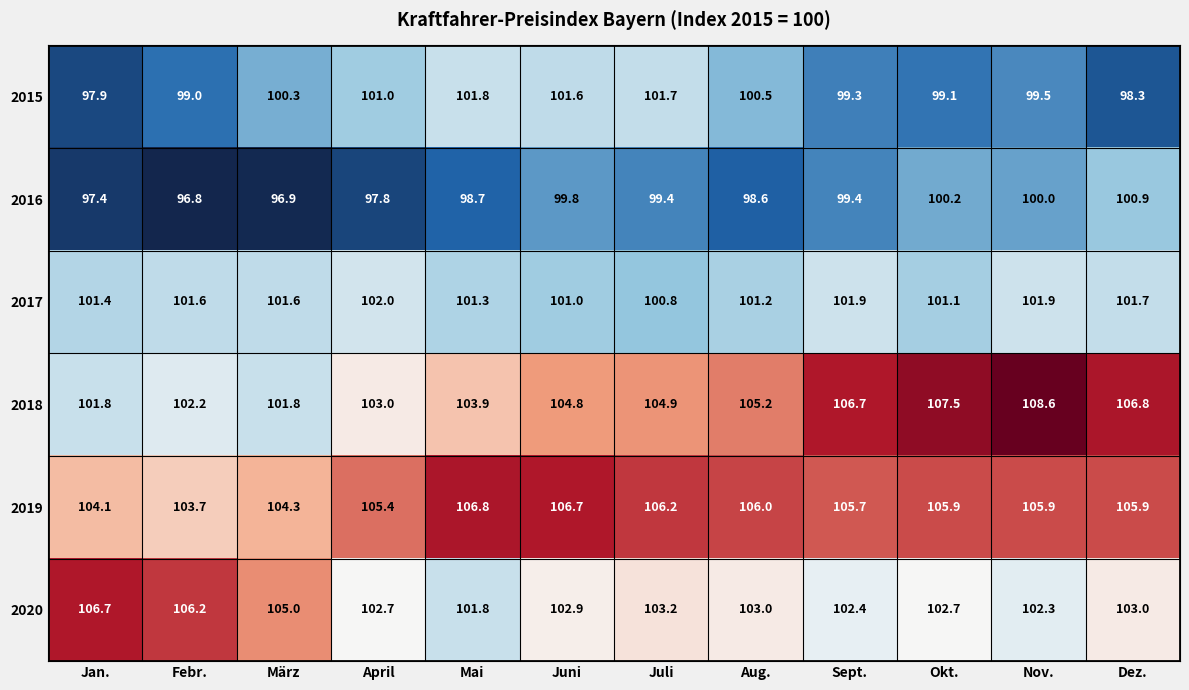

True or false: 2018 has a value of 104.9 at Juli.

True